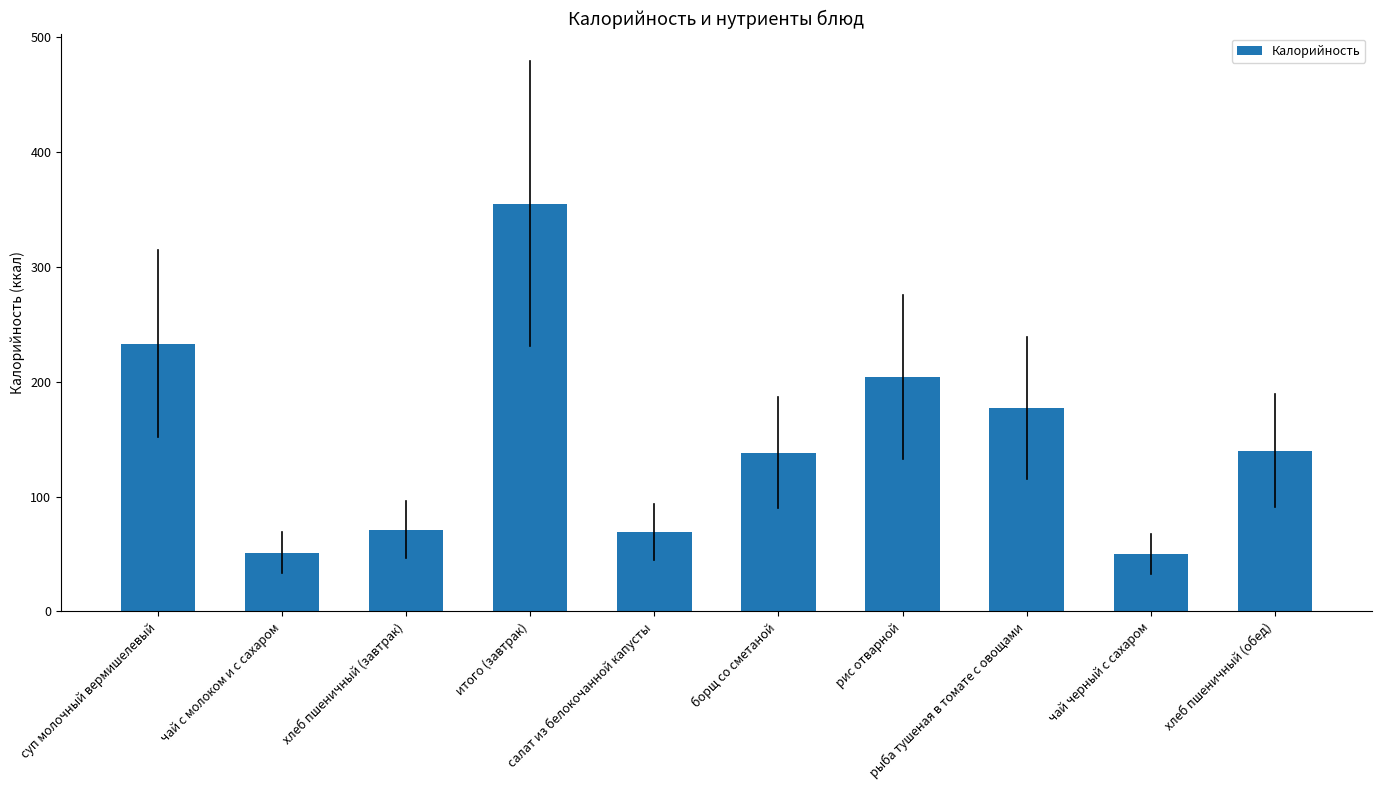

What is the difference between the values at борщ со сметаной and чай с молоком и с сахаром?

87